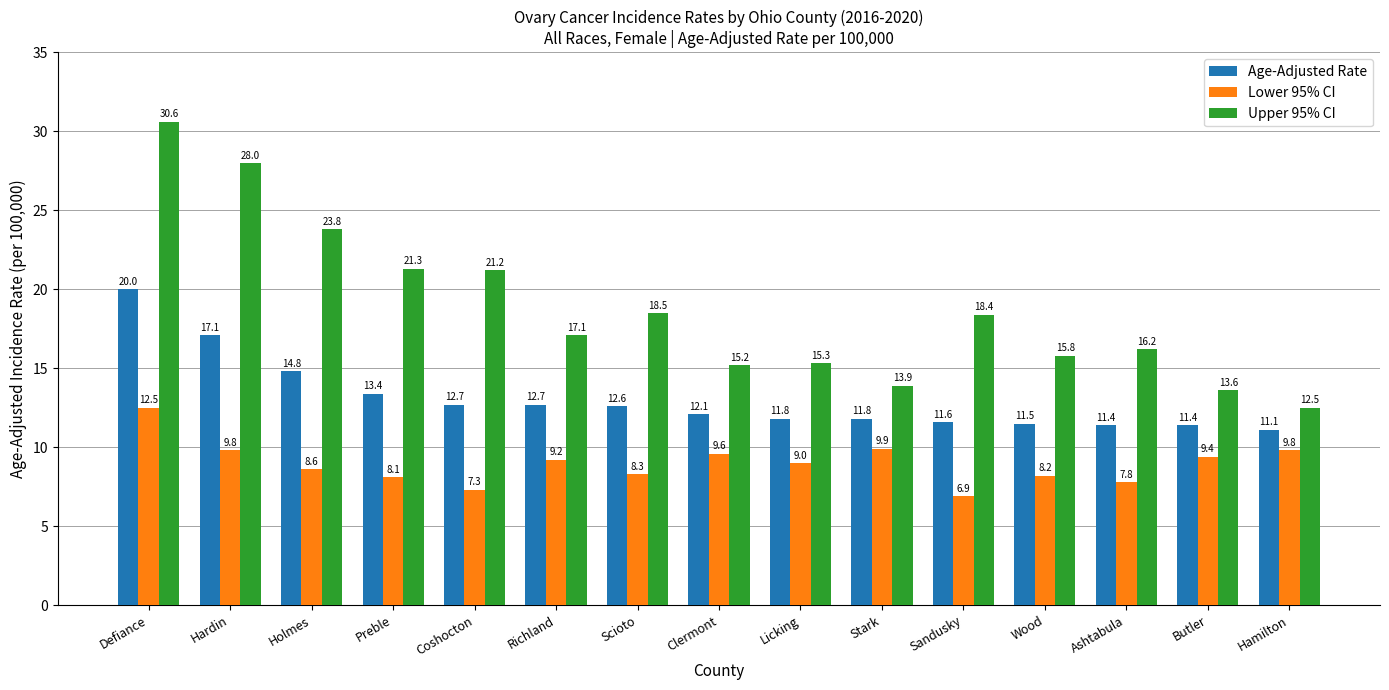

Between Hardin and Butler, which series saw the biggest shift?

Upper 95% CI